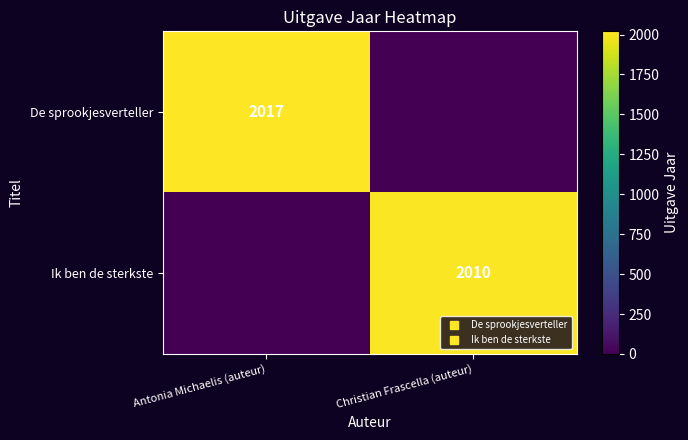

The De sprookjesverteller series shows 2017 at Antonia Michaelis (auteur). True or false?

True